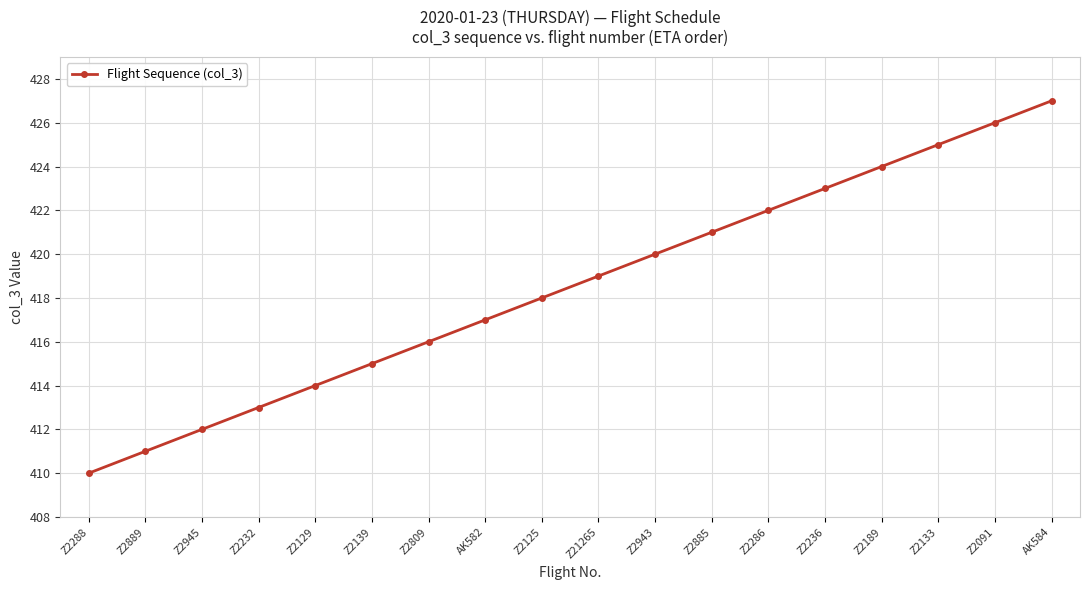

Rank the categories by value from highest to lowest.

AK584, Z2091, Z2133, Z2189, Z2236, Z2286, Z2885, Z2943, Z21265, Z2125, AK582, Z2809, Z2139, Z2129, Z2232, Z2945, Z2889, Z2288